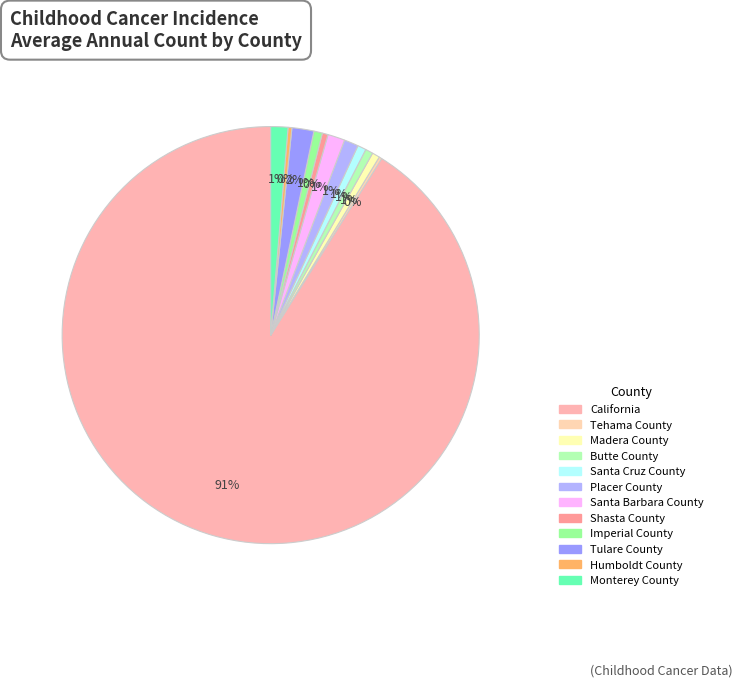

How many segments does this pie chart have?

12